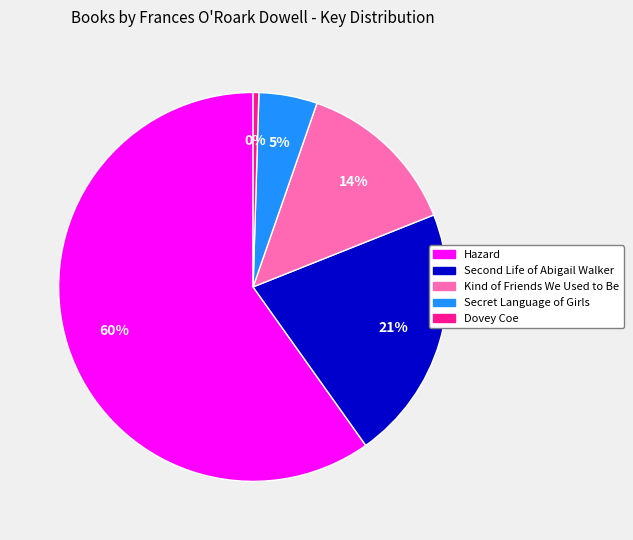

Which has a higher value, Hazard or Secret Language of Girls?

Hazard